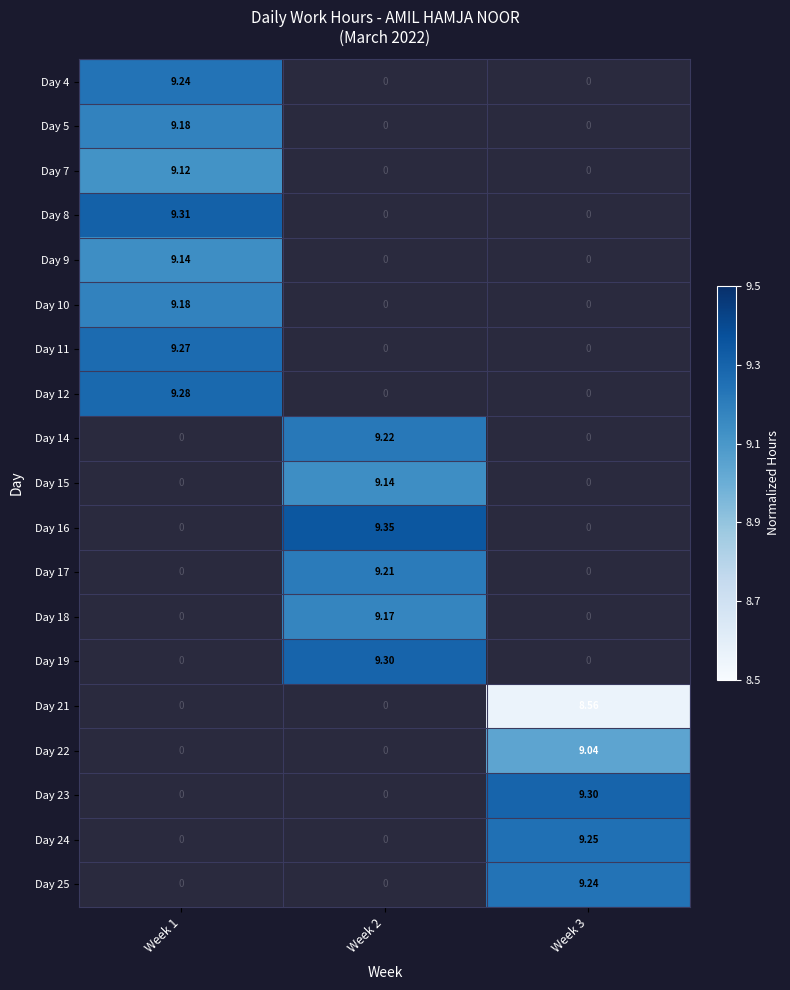

What is the minimum value shown in the chart?

0.1